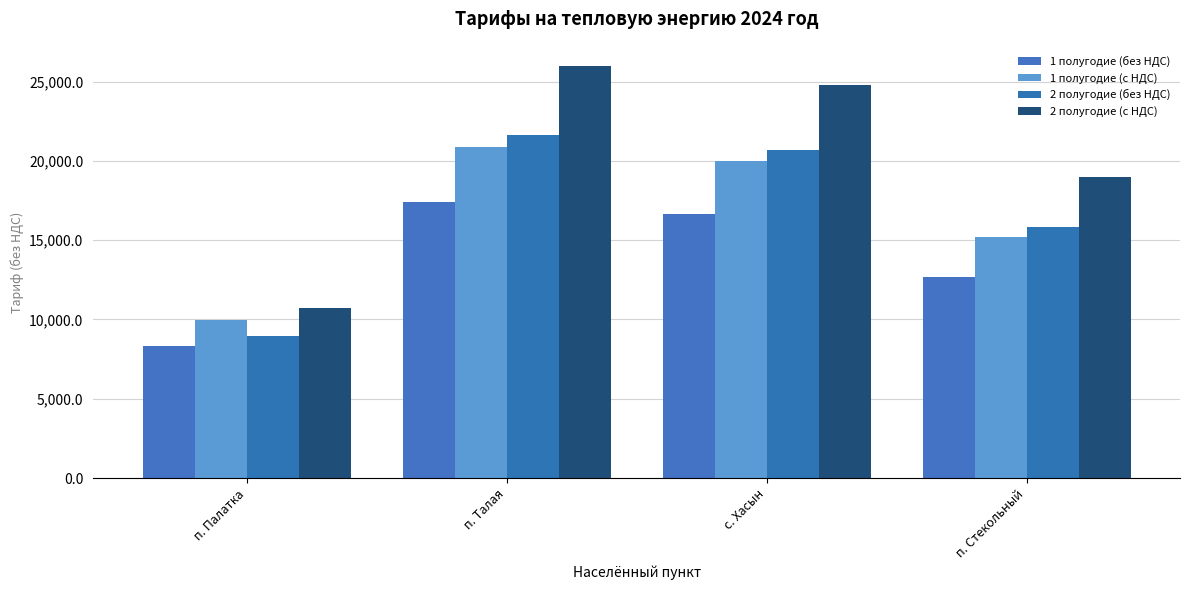

What is the label of the 4th bar from the right?

п. Палатка